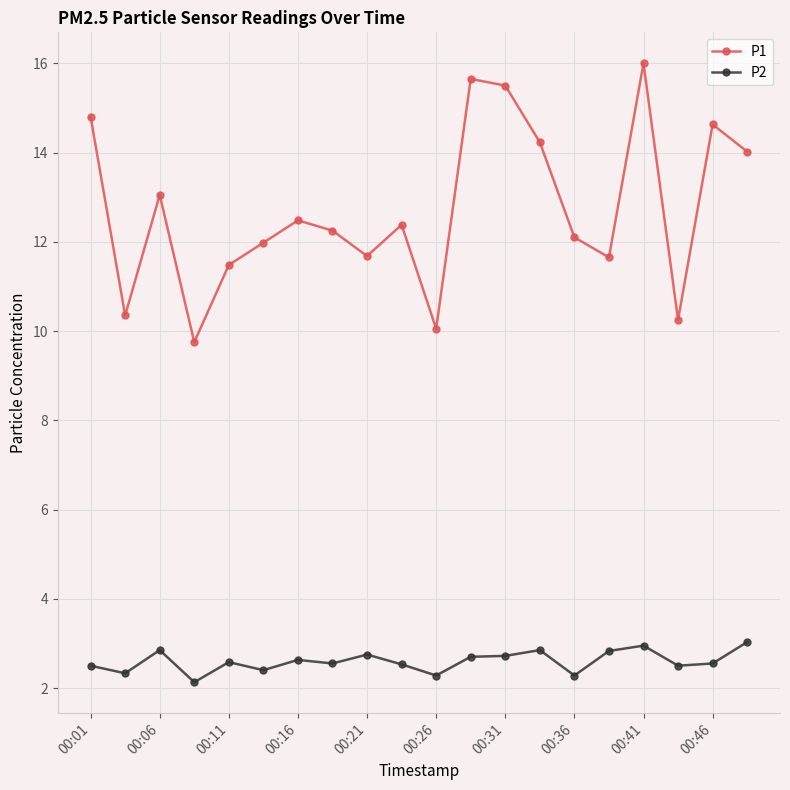

In P1, how many points are lower than both neighbors (excluding endpoints)?

6